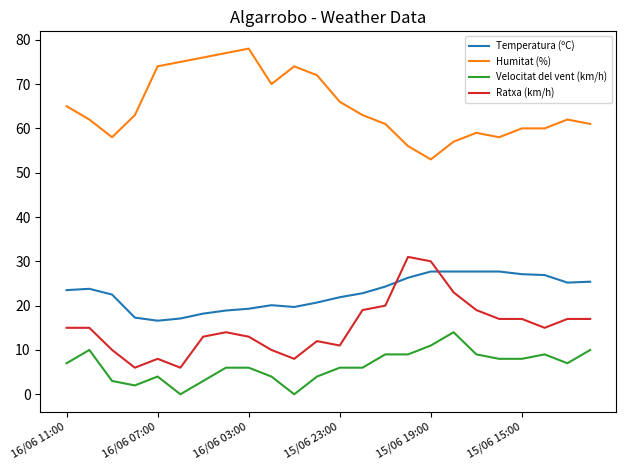

What is the difference between the maximum and minimum values in the Humitat (%) series?

25.0